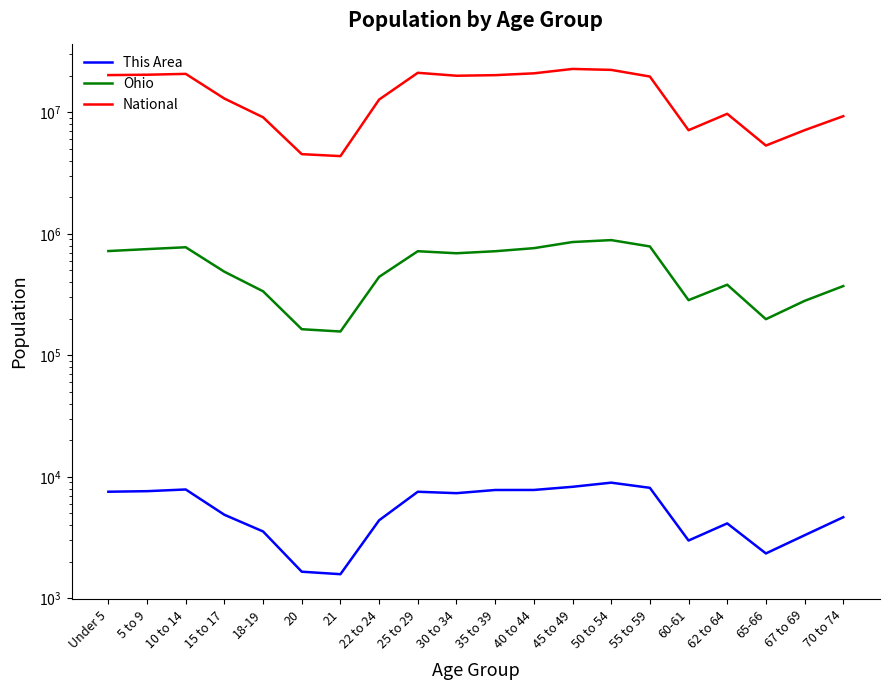

Rank the series at 45 to 49 from highest to lowest value.

National, Ohio, This Area